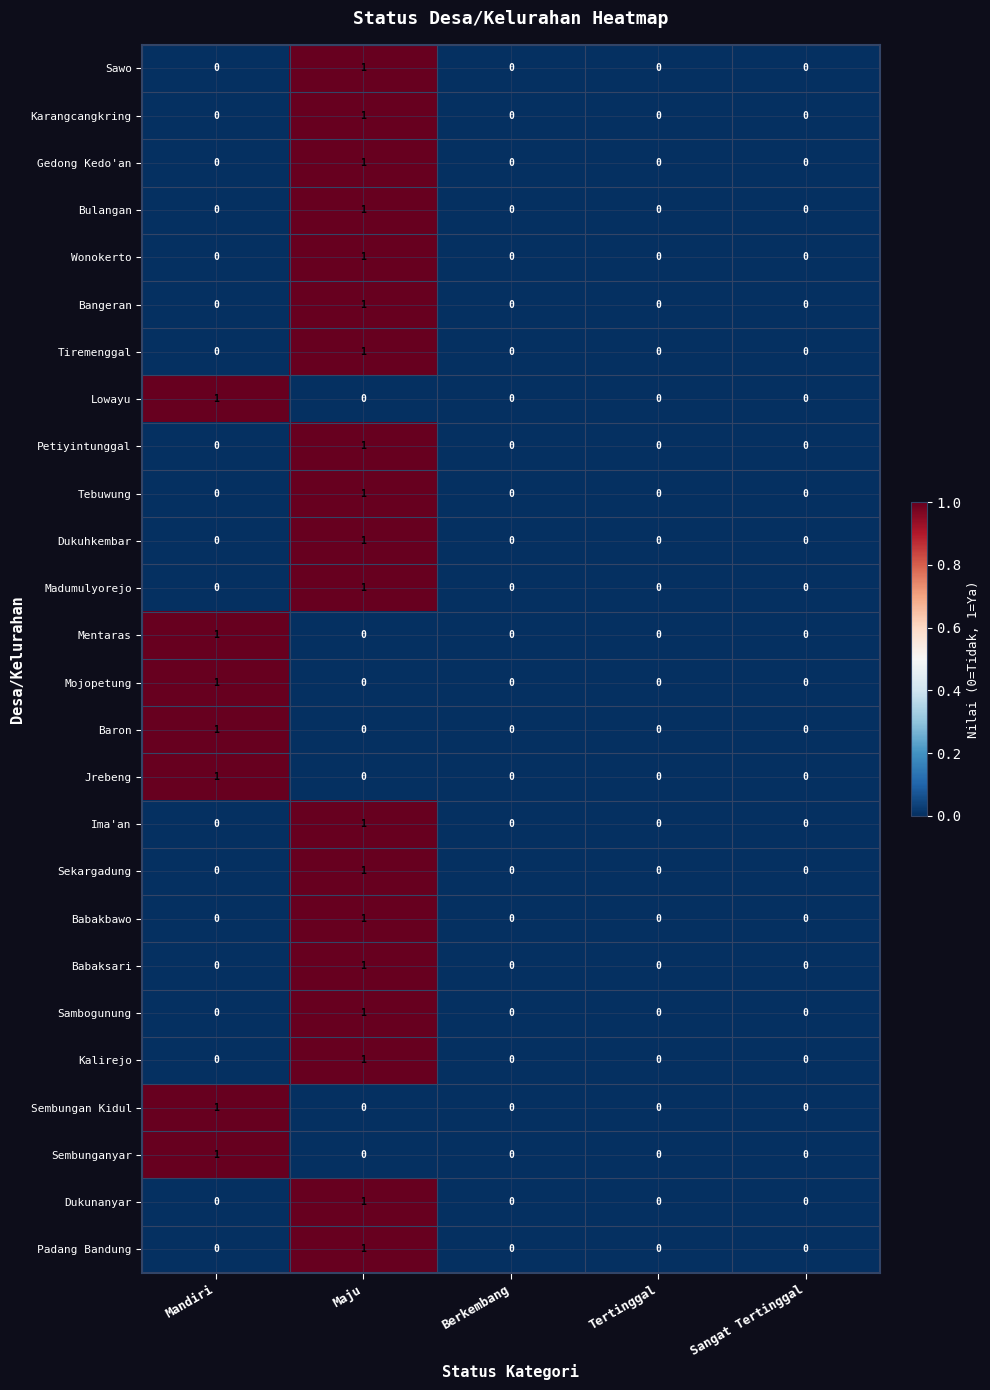

Is the value of Karangcangkring at Mandiri greater than the value of Kalirejo at Maju?

No